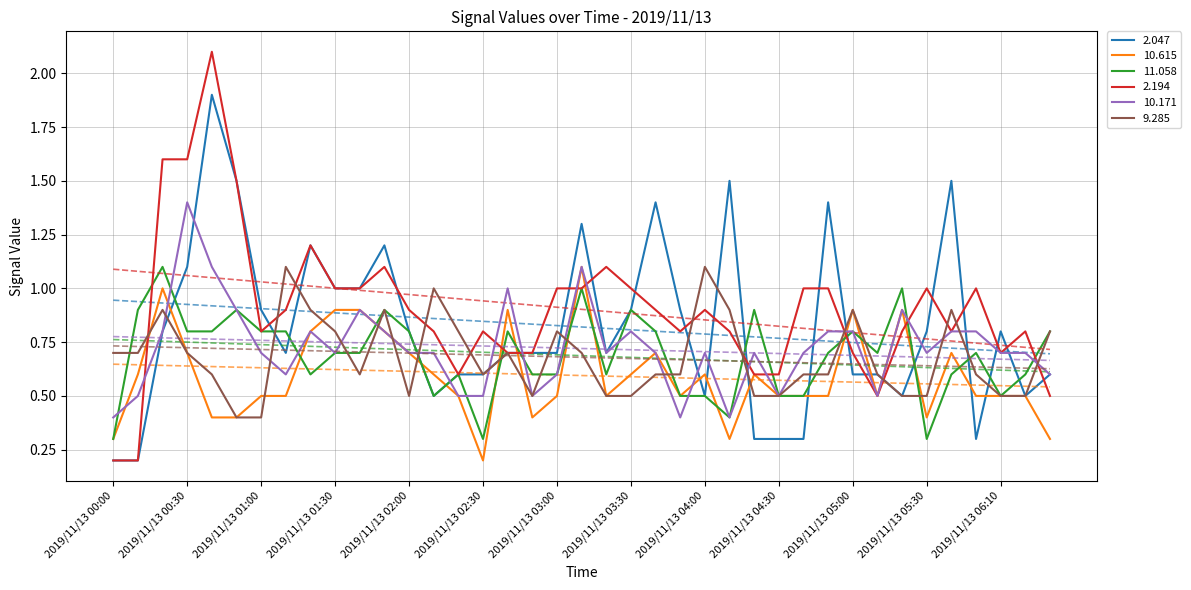

Which label corresponds to the largest value in the chart?

2019/11/13 00:40